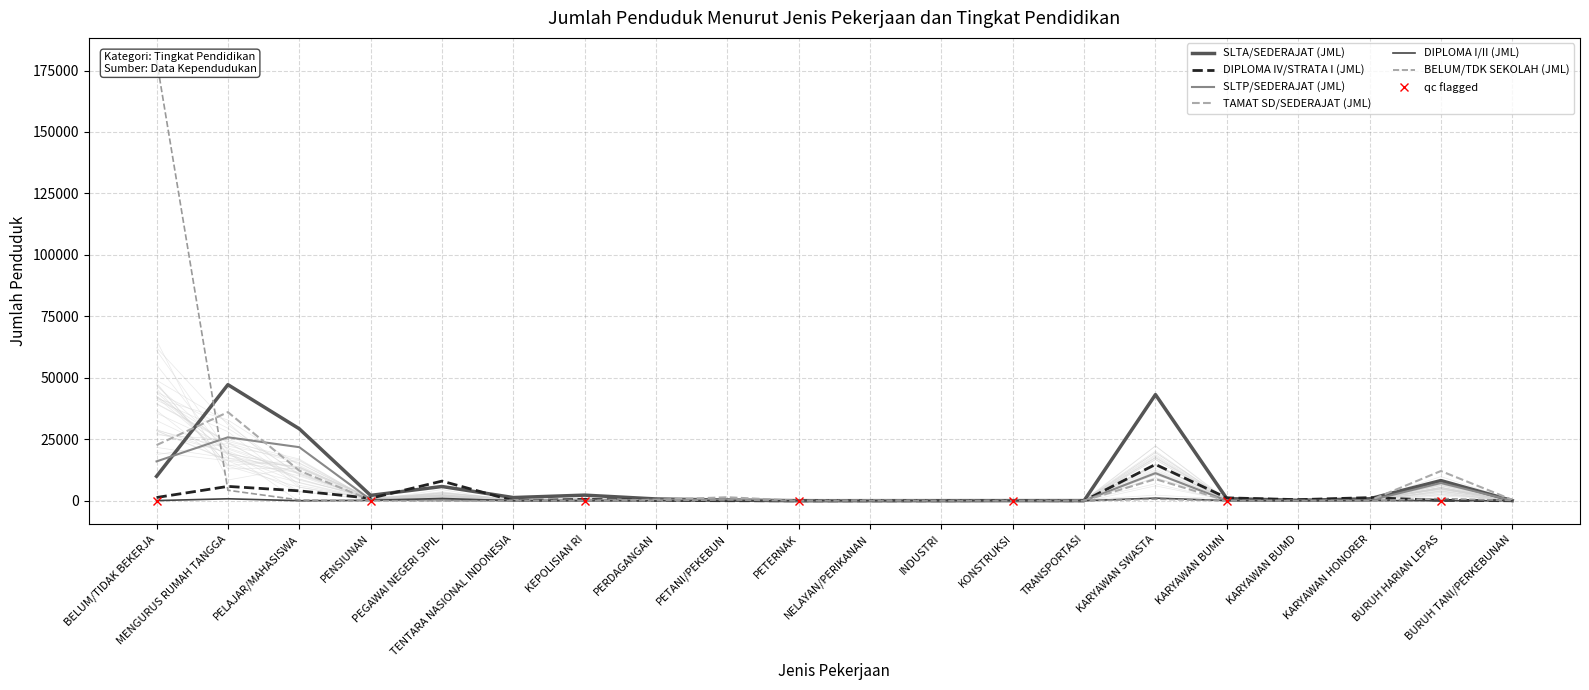

What is the greatest value displayed?

179284